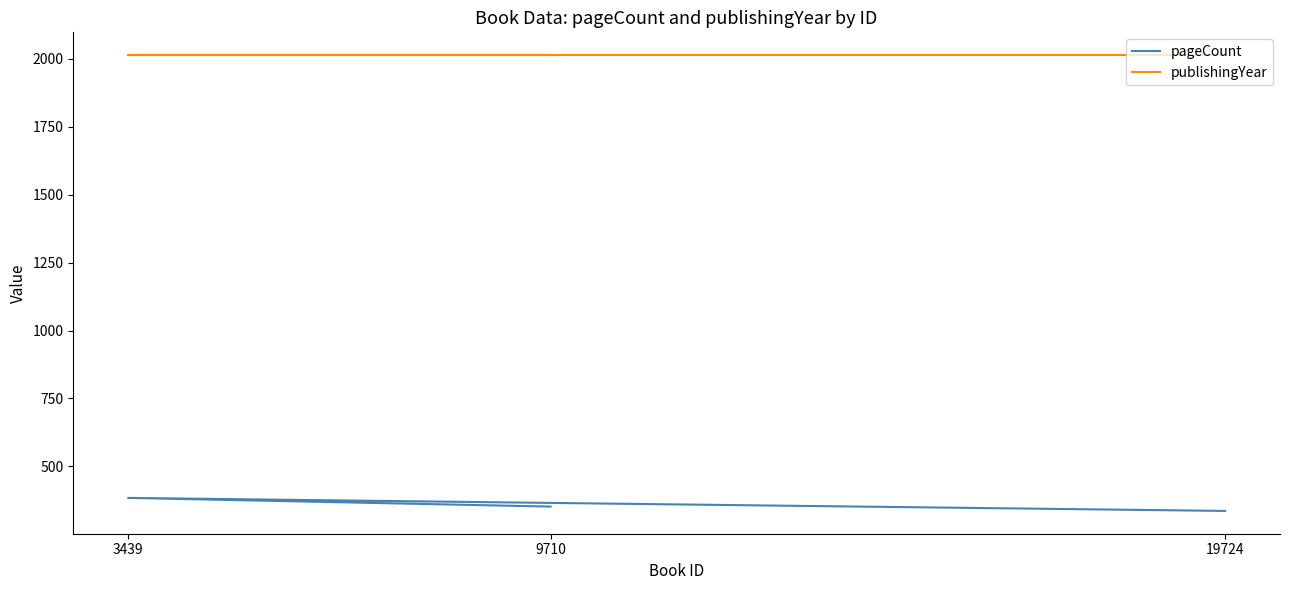

List the series in order of their peak value, highest first.

publishingYear, pageCount